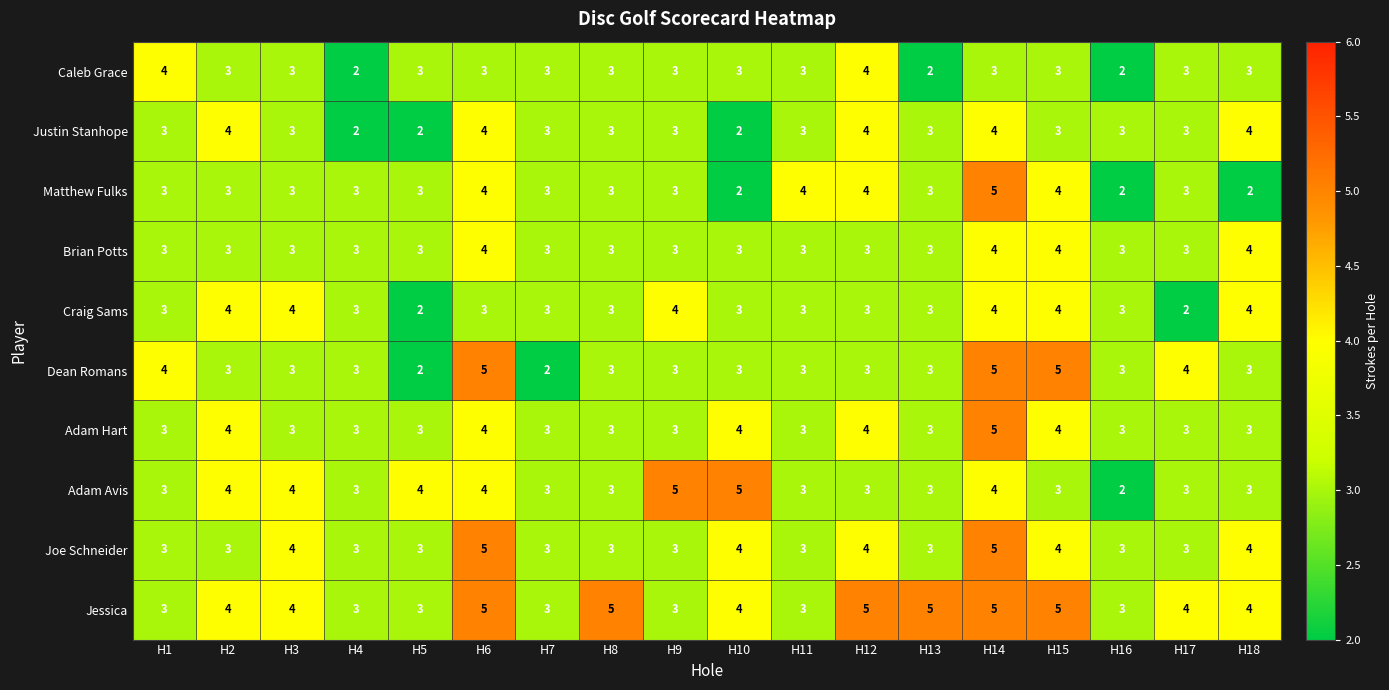

What is the difference between the highest and lowest values at H13?

3